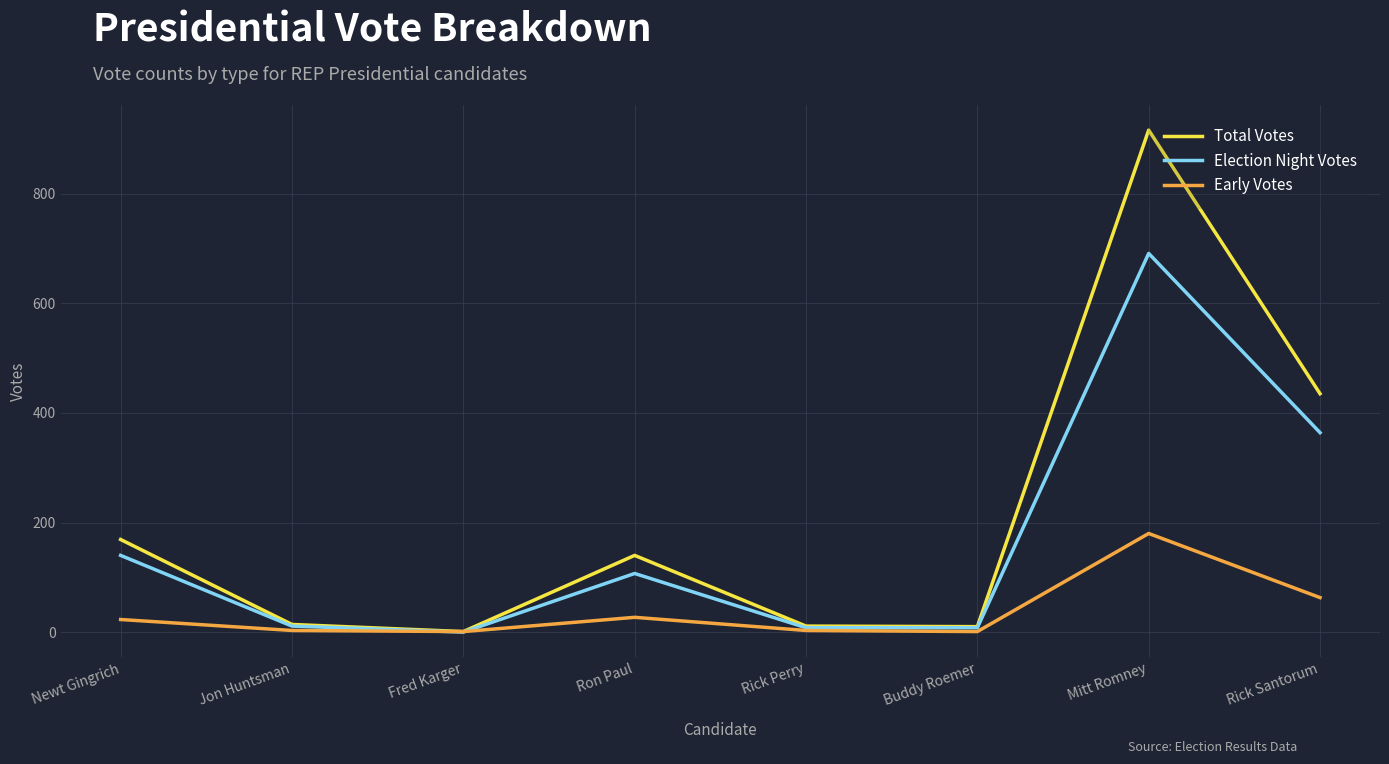

Which series changed the most between Ron Paul and Rick Perry?

Total Votes